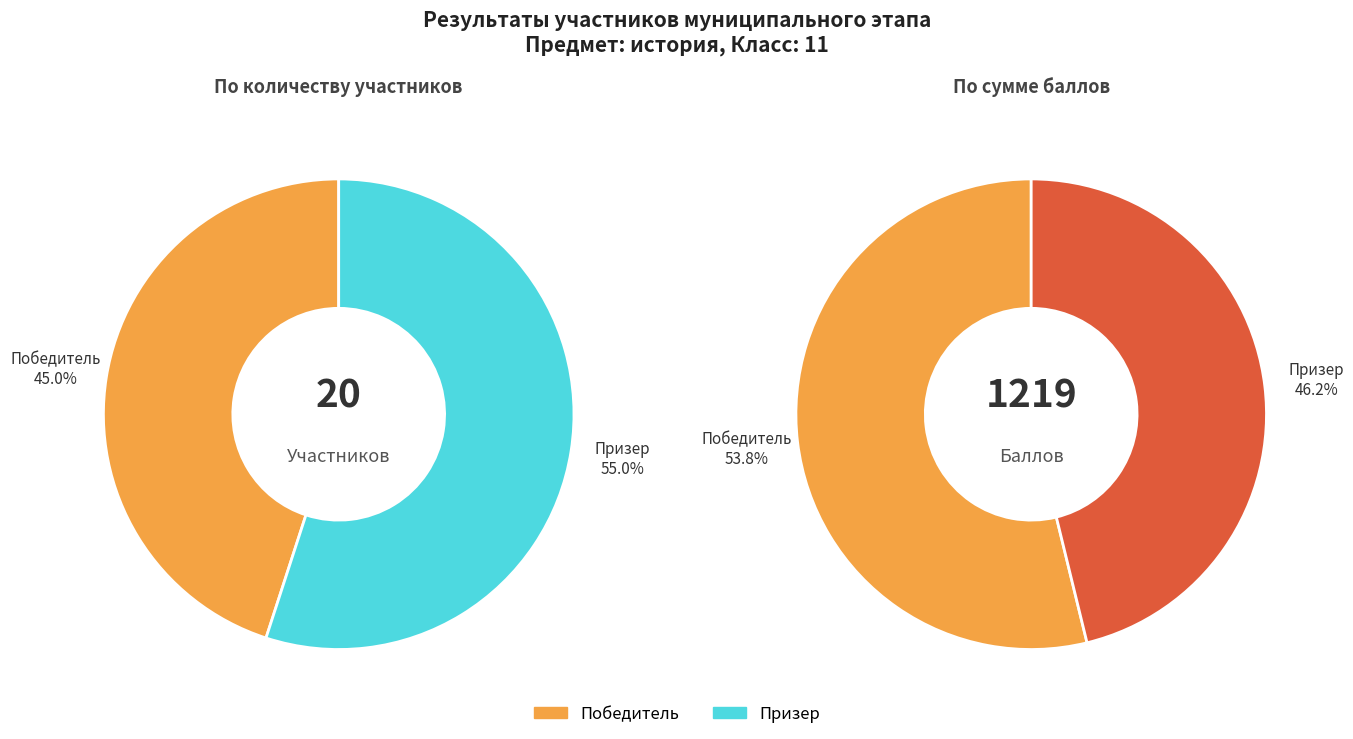

Rank the categories by value from lowest to highest.

Победитель, Призер